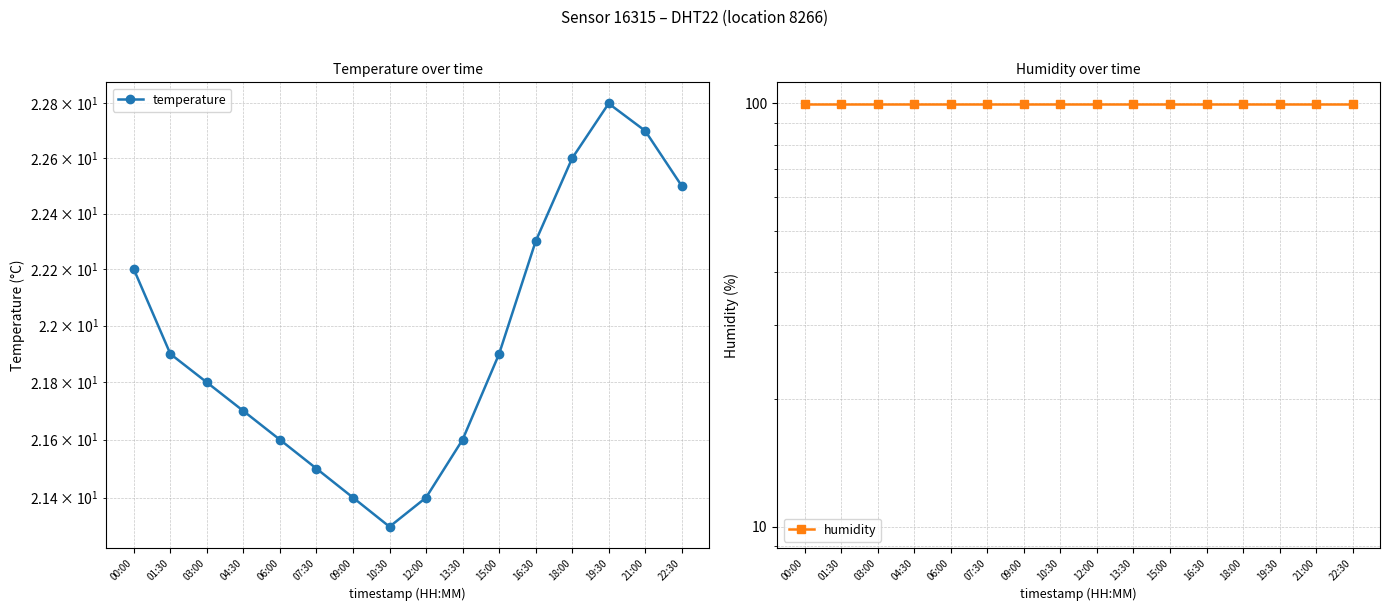

Which label corresponds to the smallest value in the chart?

10:30